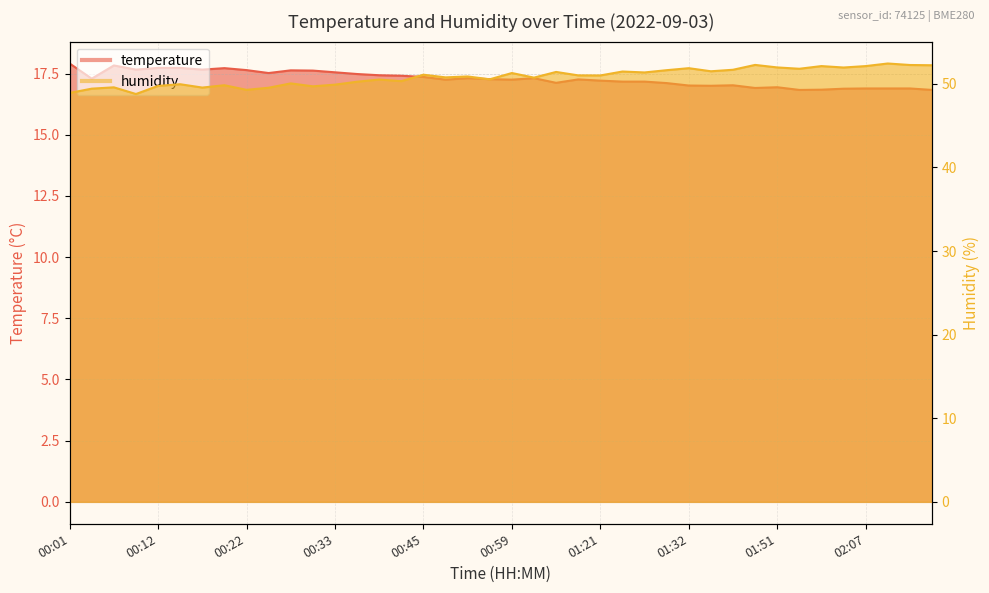

Which series has the largest total across all categories?

humidity